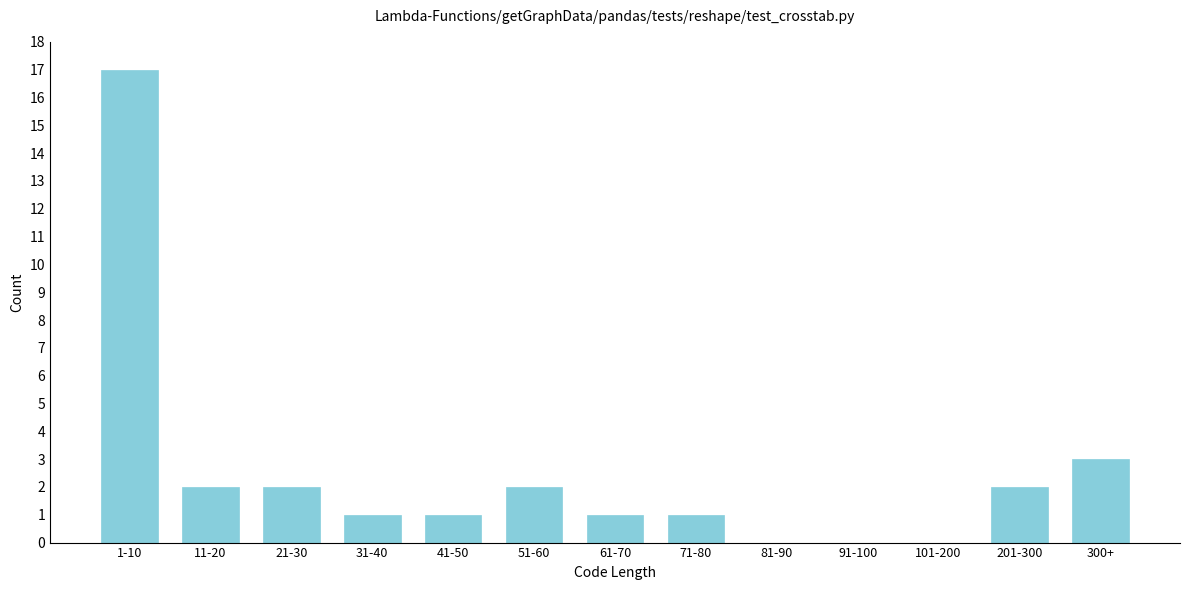

Reading left to right, extract all data points from this chart.

1-10=17	11-20=2	21-30=2	31-40=1	41-50=1	51-60=2	61-70=1	71-80=1	81-90=0	91-100=0	101-200=0	201-300=2	300+=3